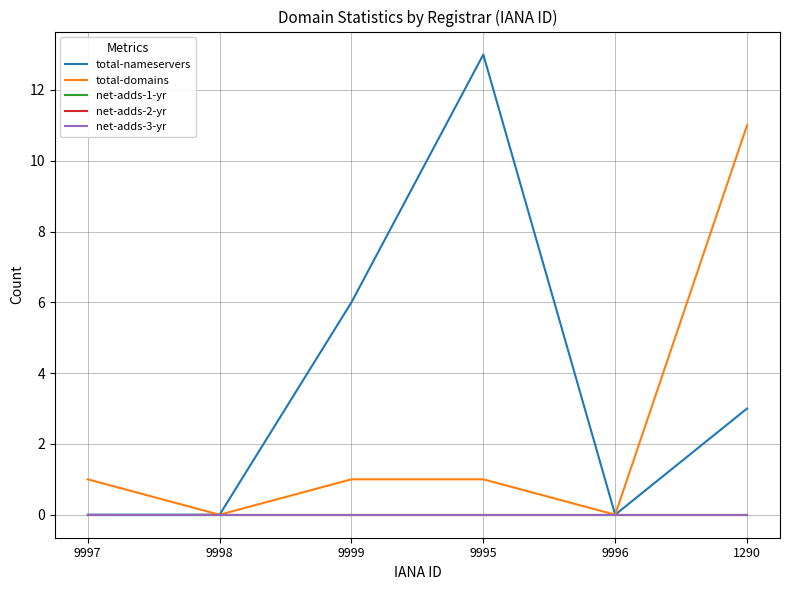

Is this an area chart (filled region under the line)?

No